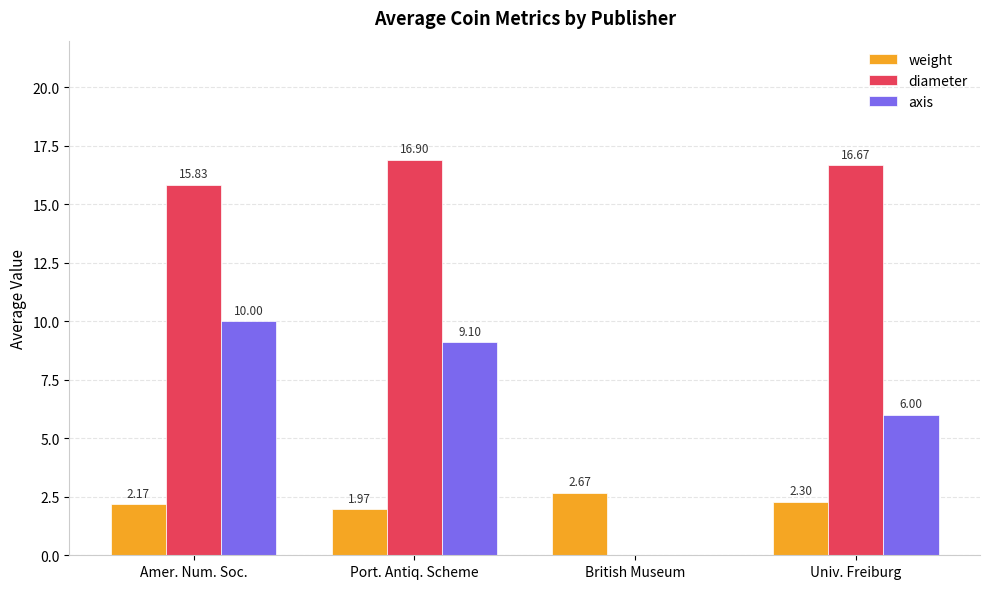

Which series has the widest spread of values?

diameter